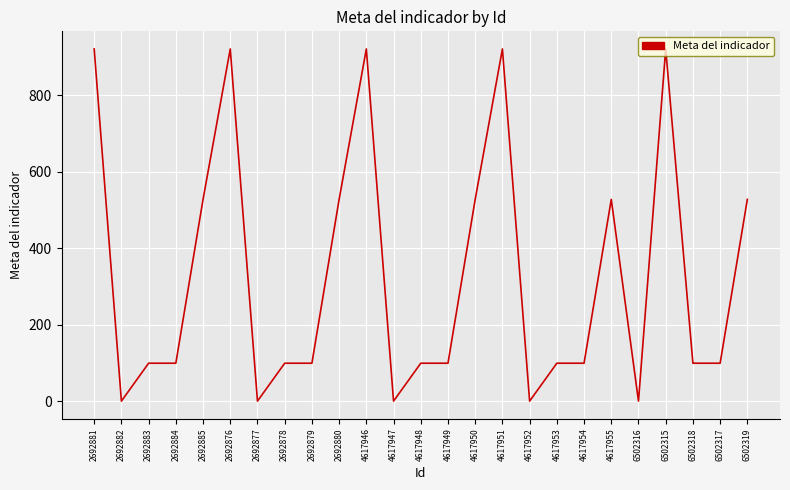

Count the number of data series in this chart.

1